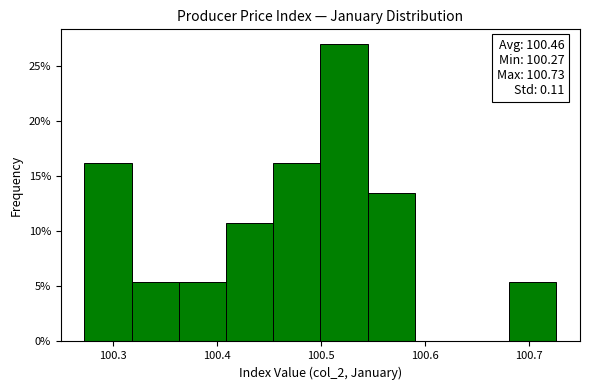

Over which range of the x-axis is the bar tallest?

100.50 to 100.55